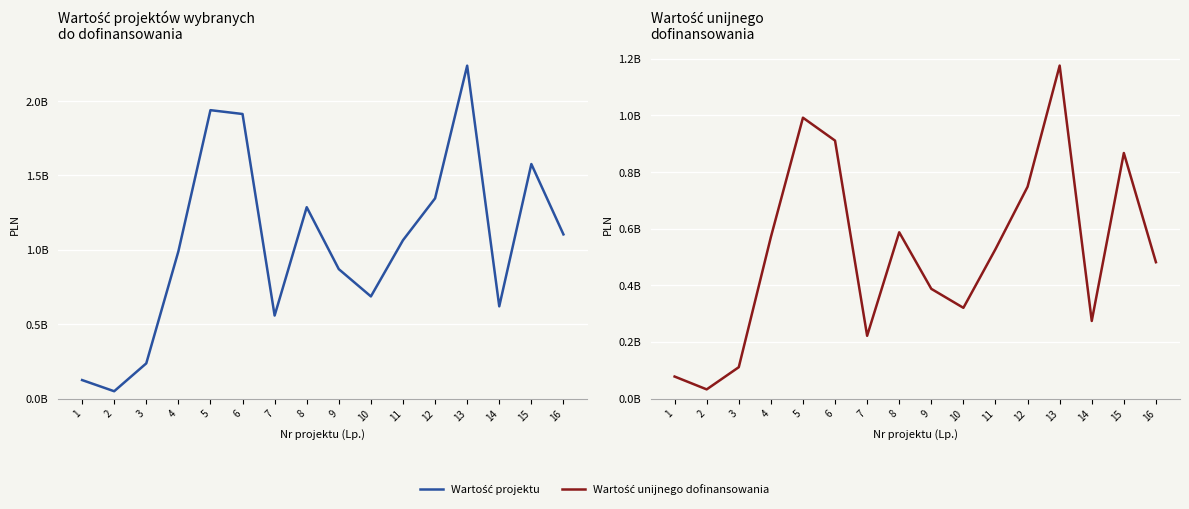

Reading left to right, what are all the values shown in this chart?

Wartość projektu: 1=124051549.7	2=48893723.4	3=236279701.3	4=989140392.6	5=1939197811.8	6=1913426644.9	7=558000000.0	8=1286557699.6	9=870000000.0	10=686590178.7	11=1064510000.0	12=1346013834.3	13=2238374370.4	14=619845400.0	15=1576941393.8	16=1103765800.0
Wartość unijnego dofinansowania: 1=77616936.7	2=32228855.0	3=110594967.0	4=570210865.5	5=992038685.2	6=911126425.3	7=221505469.3	8=587218093.5	9=387422101.1	10=320337334.3	11=527708788.1	12=748108040.0	13=1176168531.8	14=273970391.2	15=867306201.5	16=481548041.5